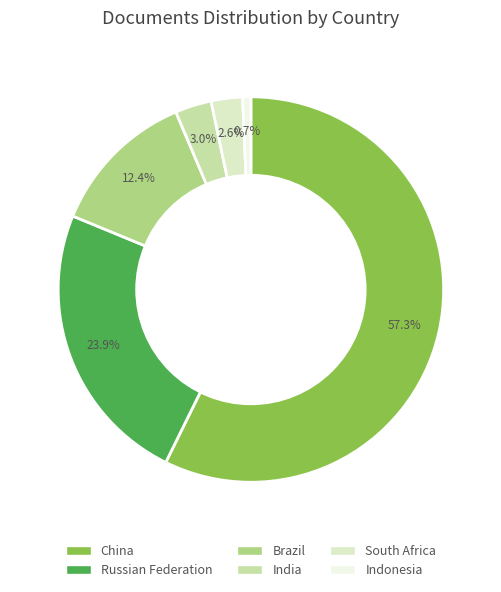

Count the number of slices in the pie.

6